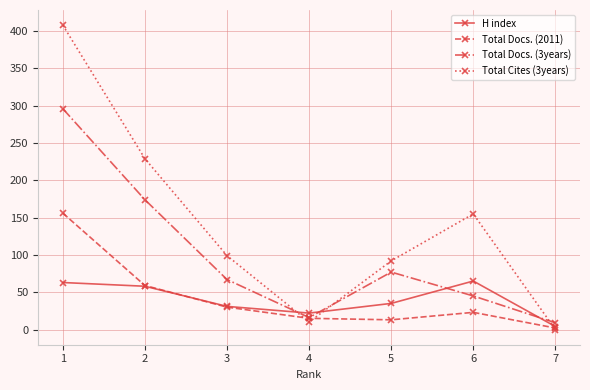

What is the difference between the highest and lowest values at 4?

12